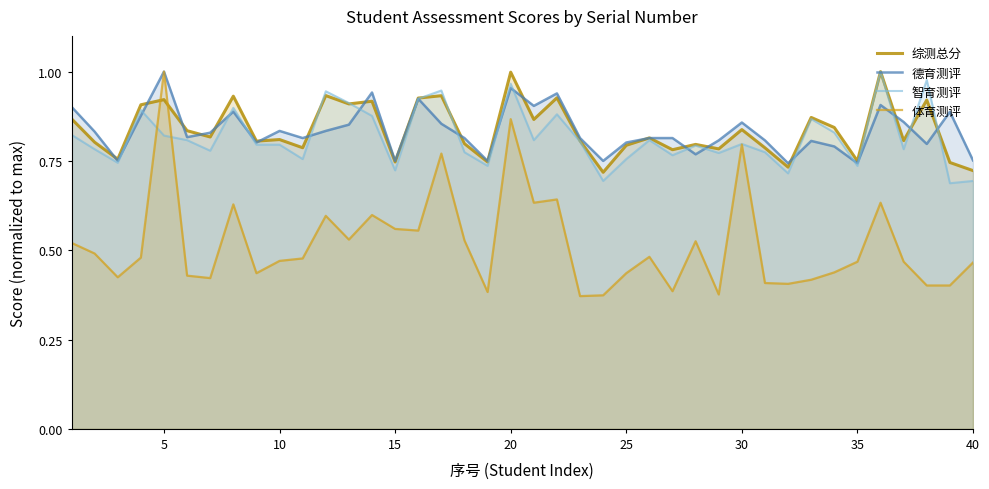

How many interior local peaks does the 智育测评 series have?

12